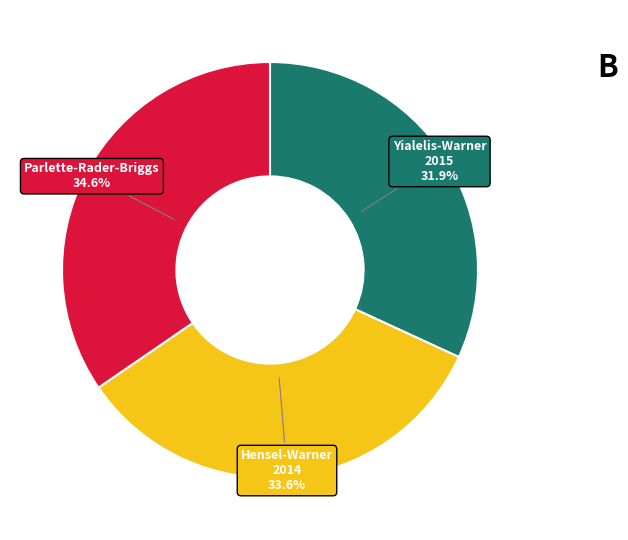

How many slices are in this pie chart?

3